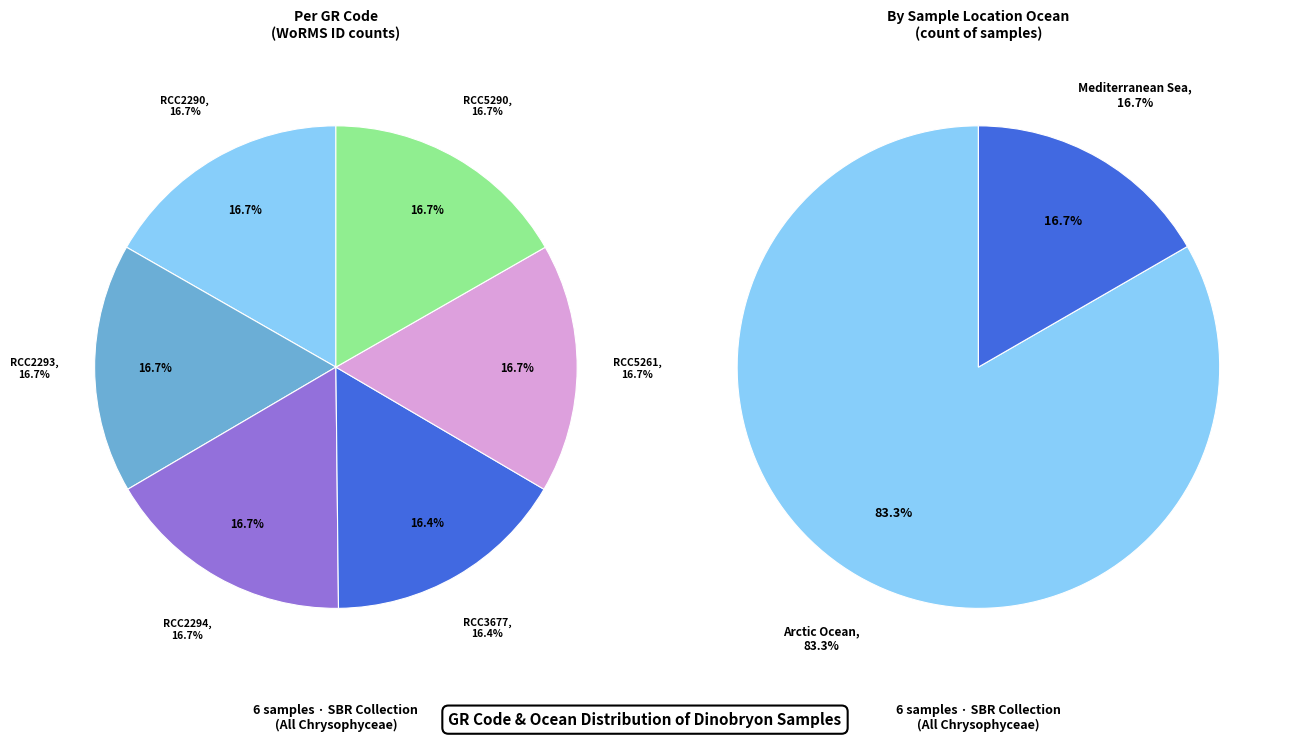

How many slices are in this pie chart?

6